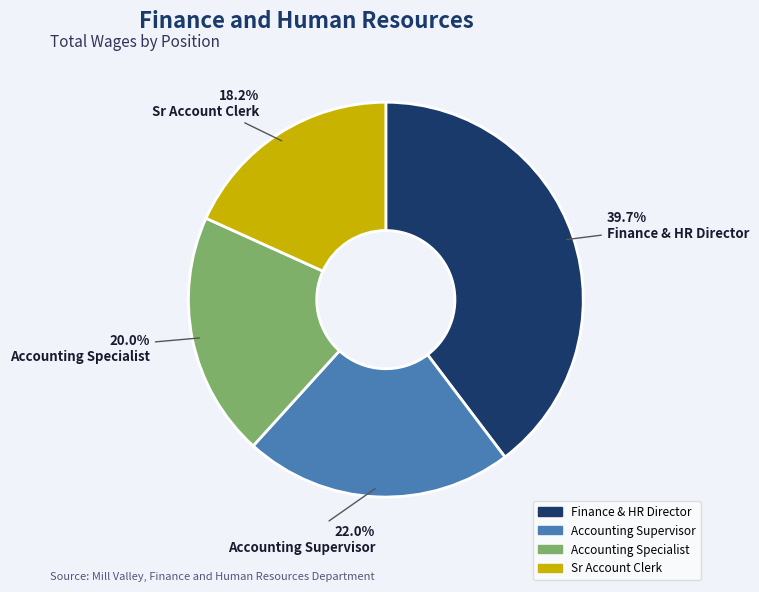

Does Accounting Specialist represent more than half of the total?

No